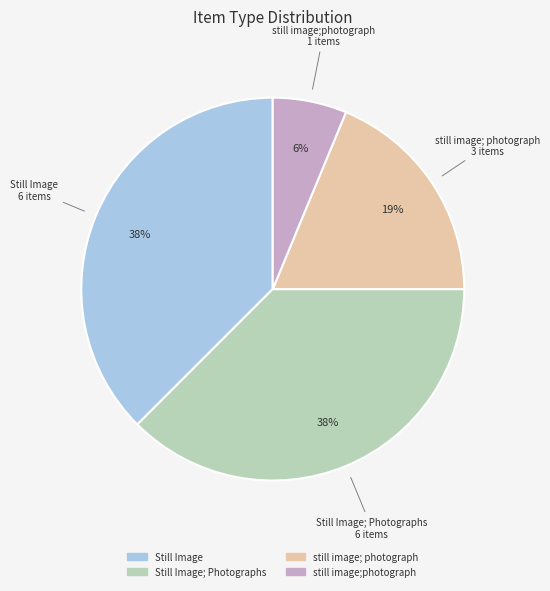

To the nearest percent, what is the average slice percentage?

25%